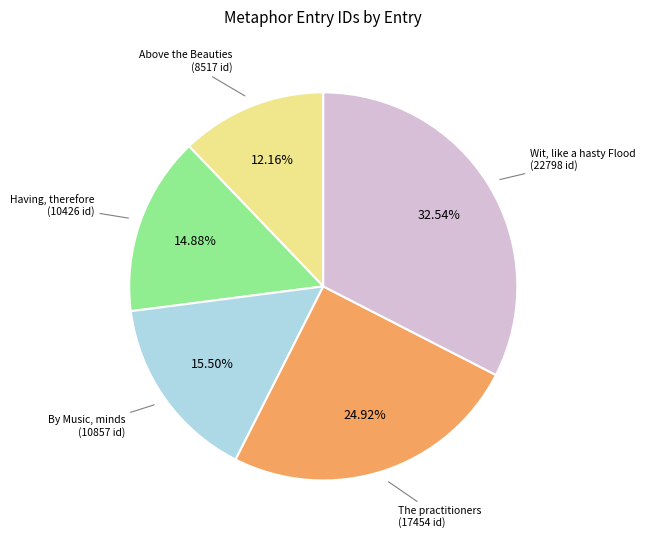

Is there any slice that represents more than half of the pie?

No